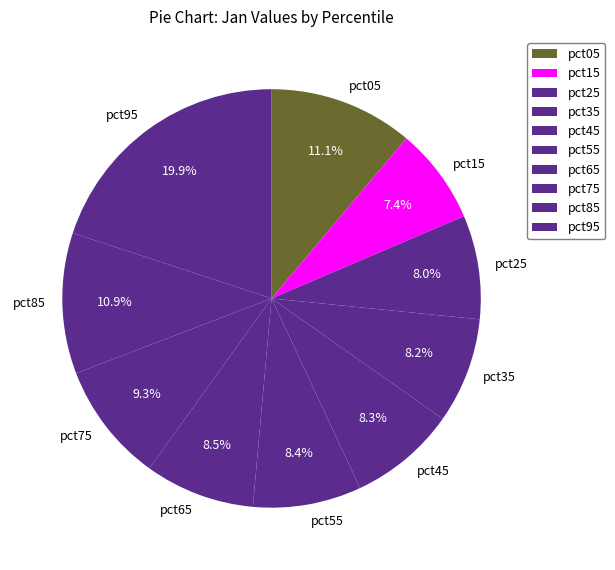

To the nearest percent, what is the difference between the pct85 and pct95 slice percentages?

9%